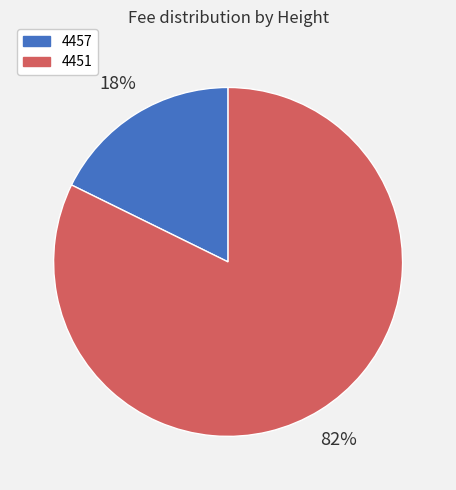

Is it true that 4451 is 82% of the pie?

True